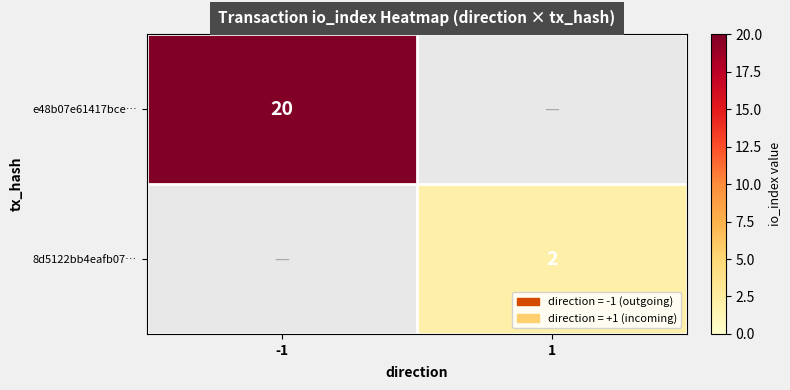

The e48b07e61417bce… series shows 11 at -1. True or false?

False